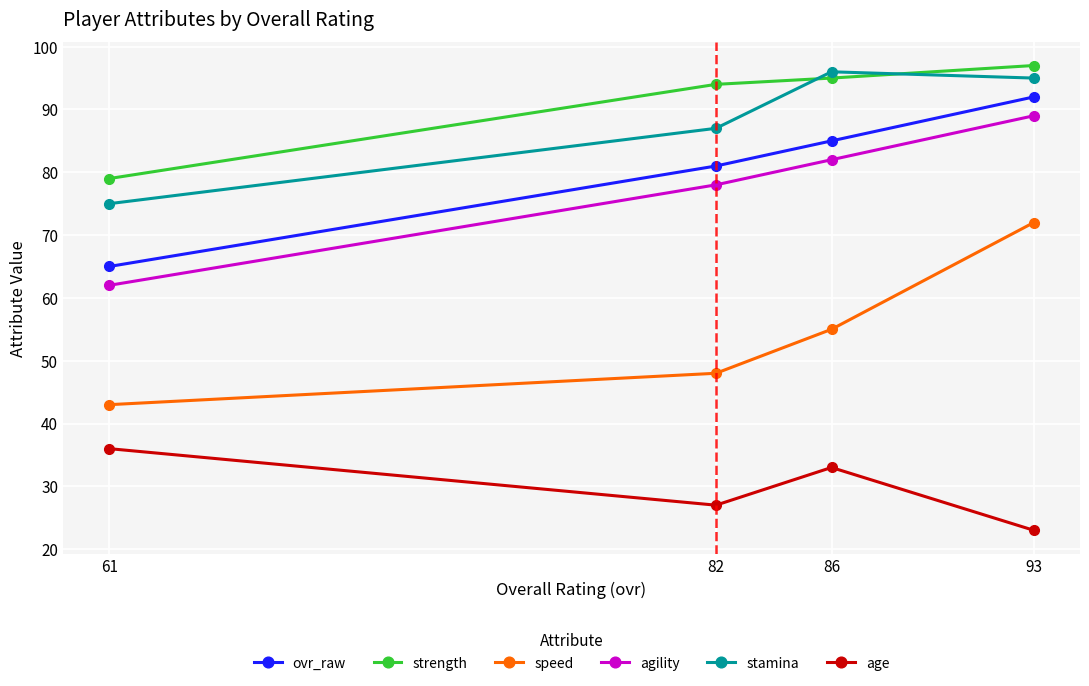

What is the smallest value displayed?

23